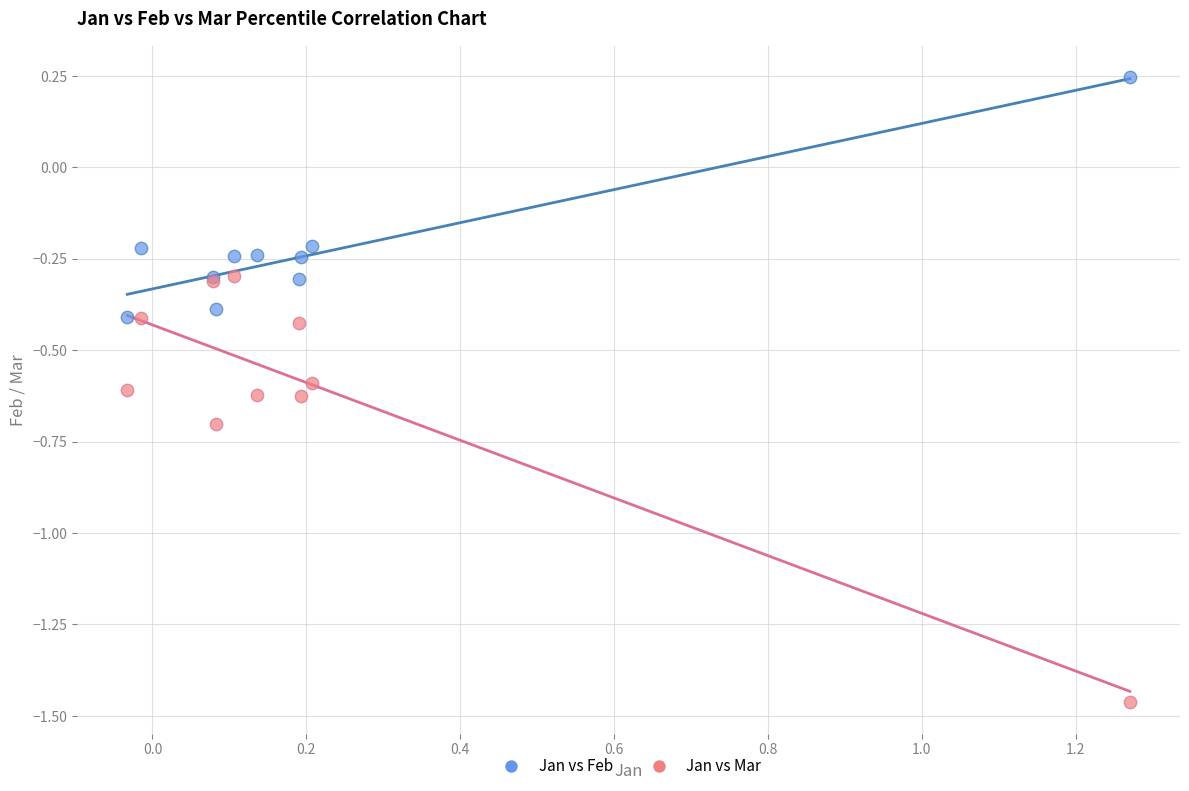

Which series has the widest spread of Y values?

Jan vs Mar